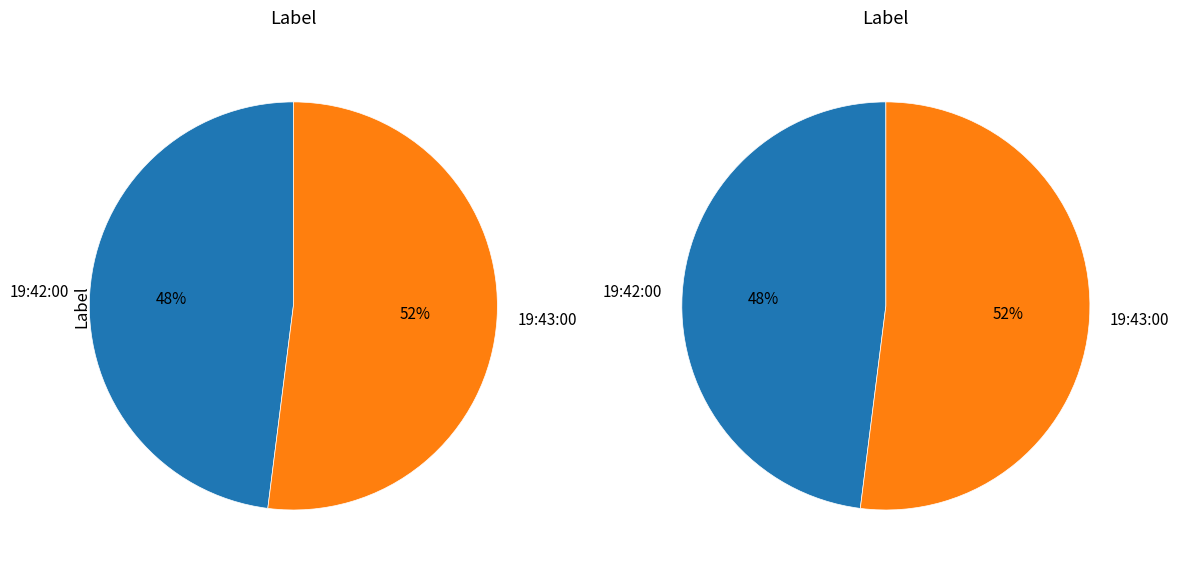

To the nearest percent, what is the difference between the largest and smallest slice percentages?

4%